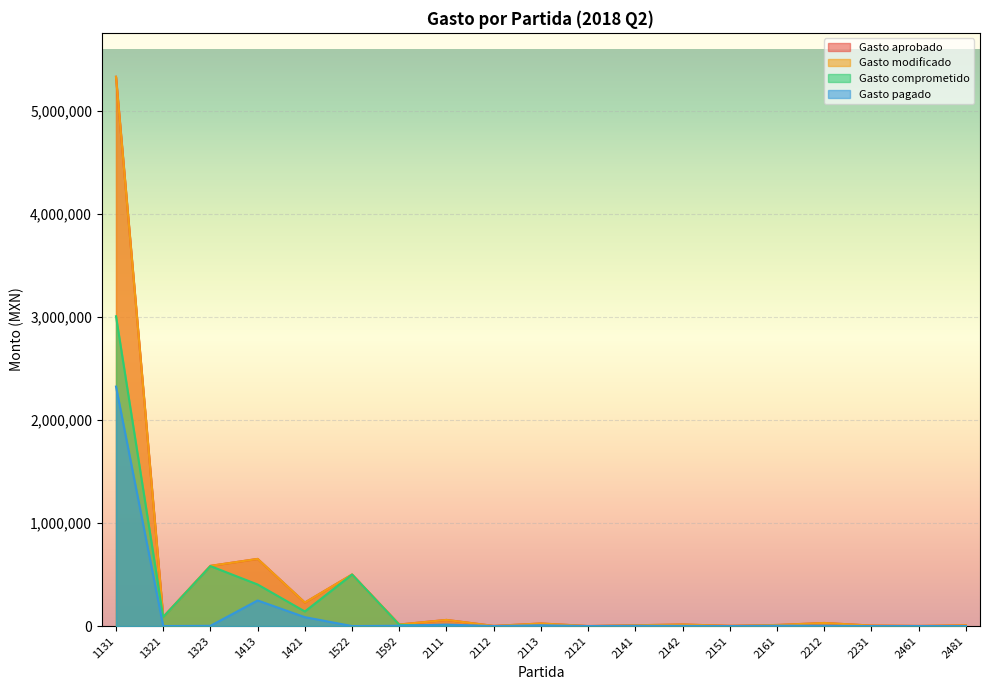

Is it true that Gasto pagado equals 0.0 at 1522?

True